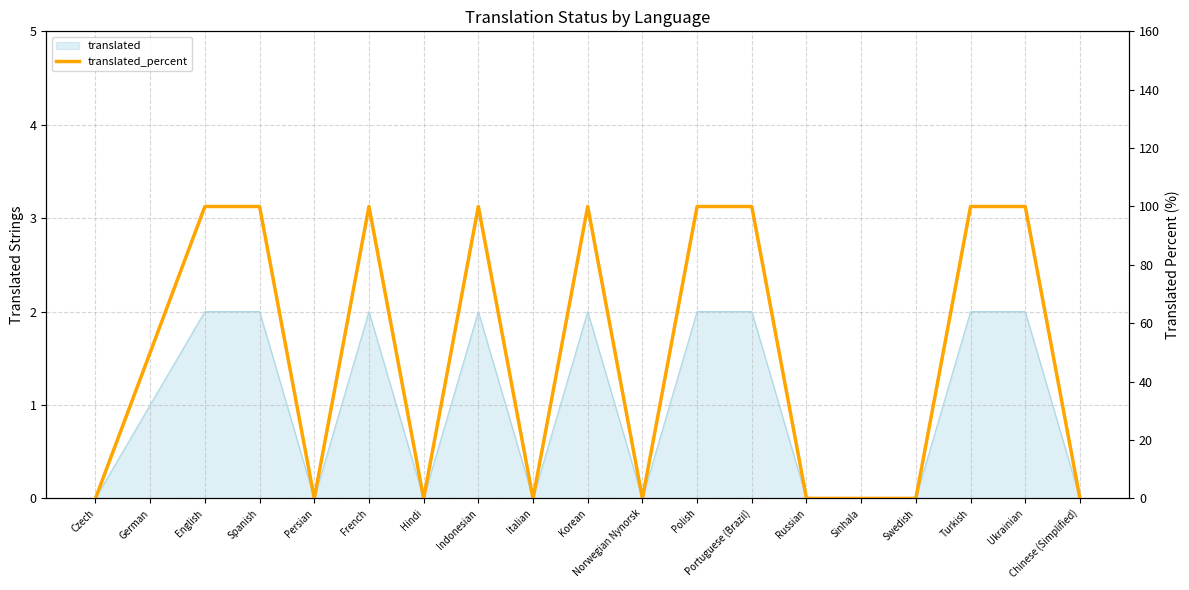

What is the greatest value displayed?

100